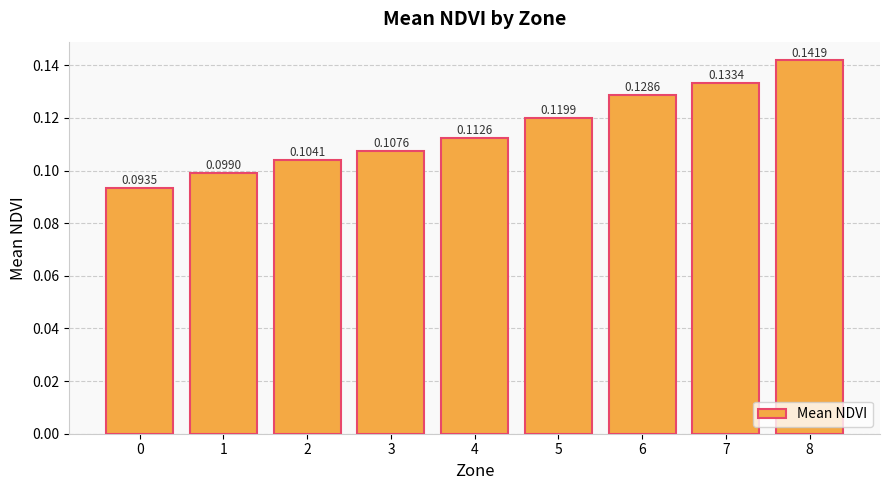

How many values are between 0 and 1?

9